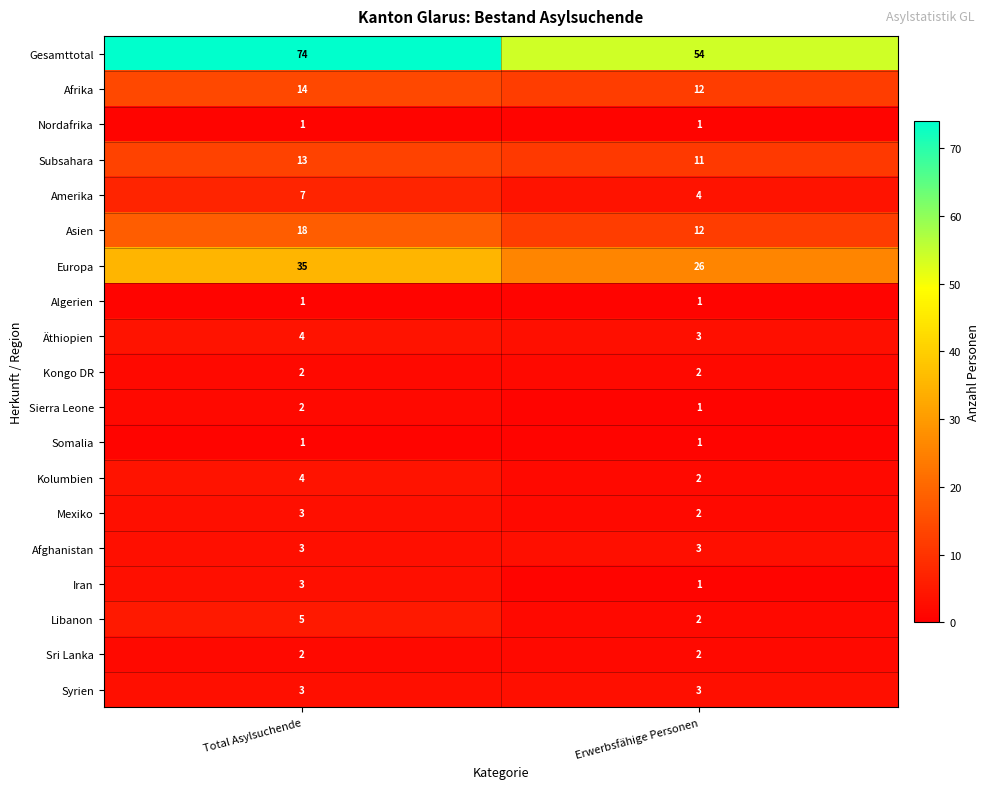

The value of Nordafrika at Total Asylsuchende is 1. True or false?

True